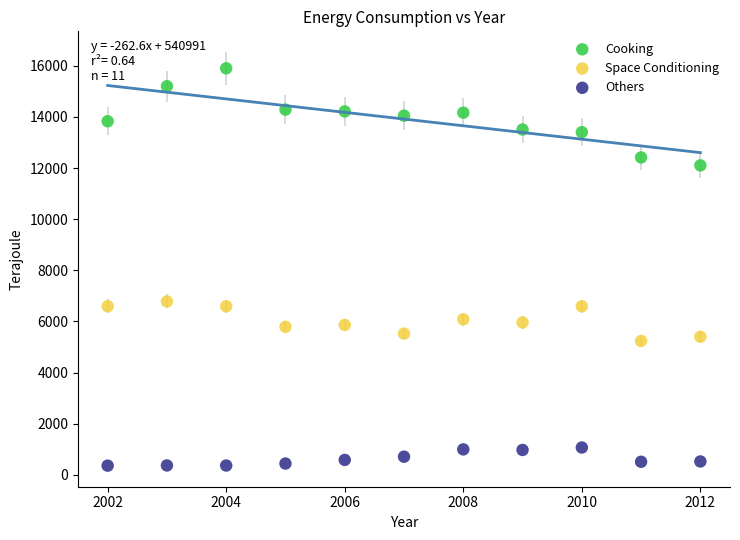

Which series contains the highest Y value?

Cooking